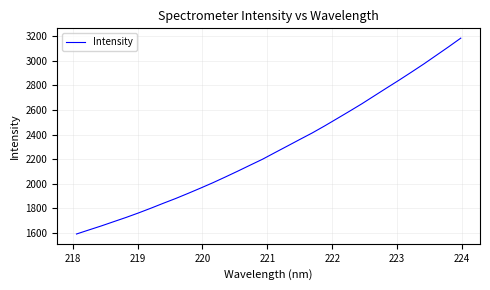

What is the difference between the maximum and minimum values?

1589.6